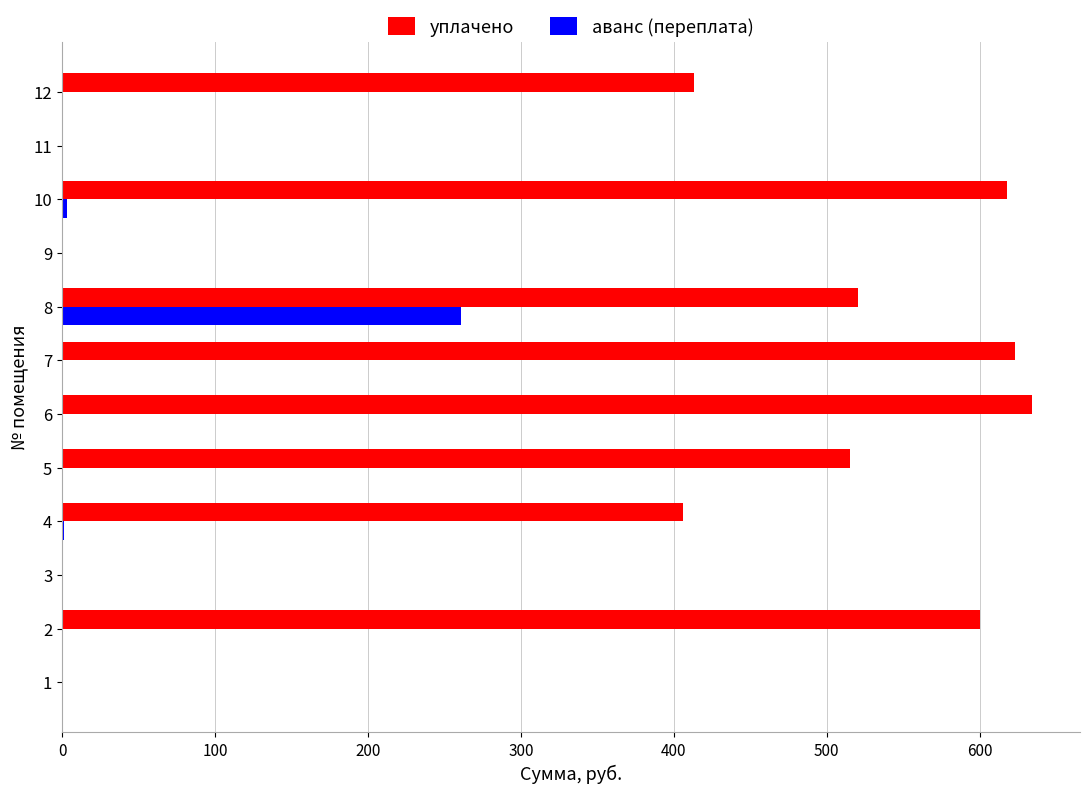

What is the sum of all уплачено values?

4330.2